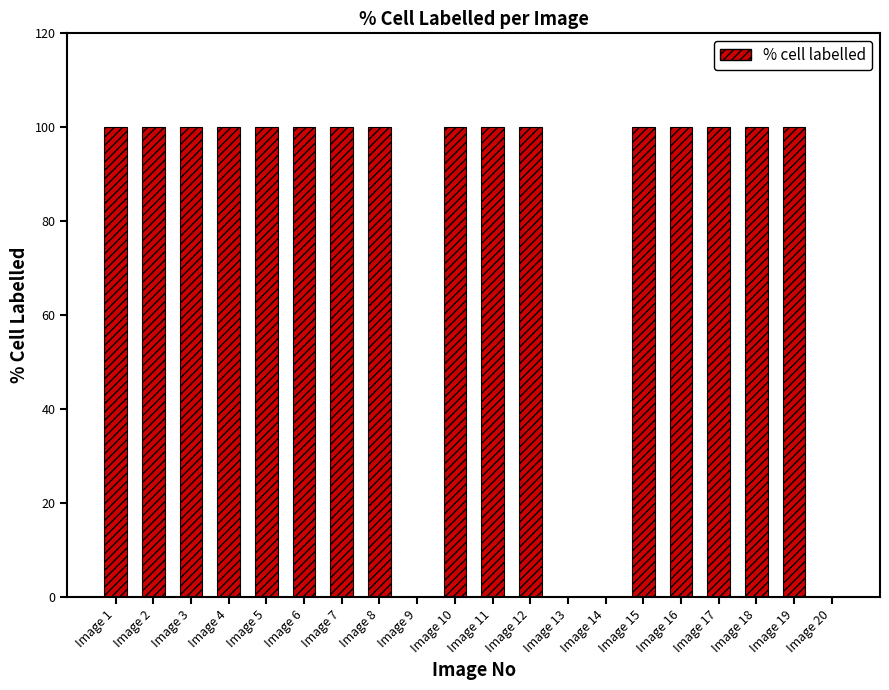

The value at Image 18 is 133. True or false?

False